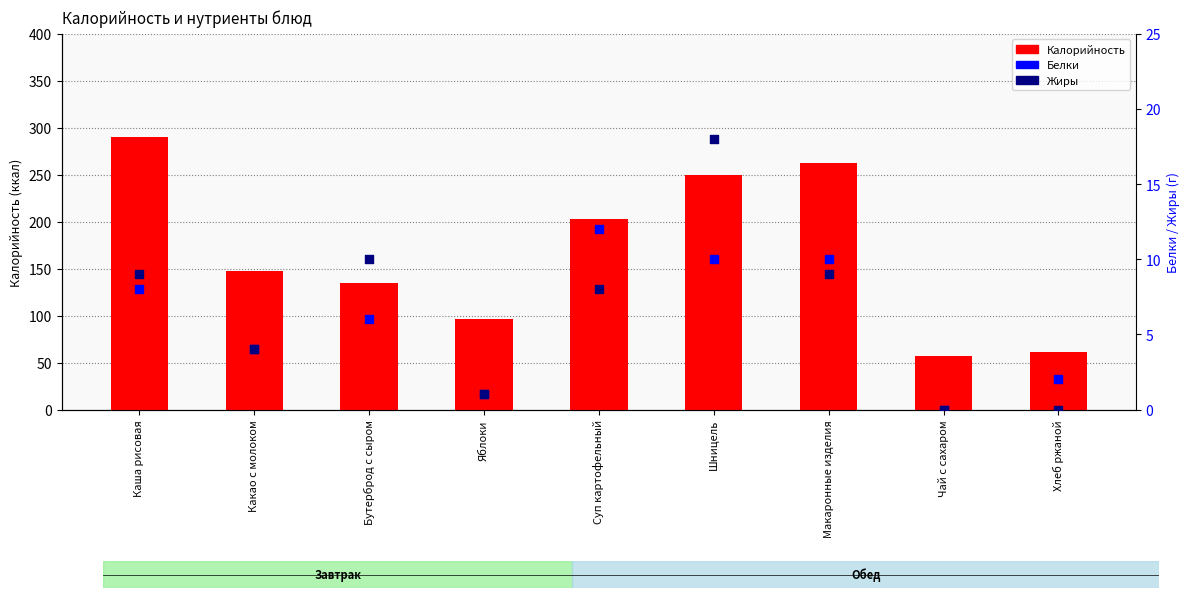

At which category is the sum across all series the highest?

Каша рисовая